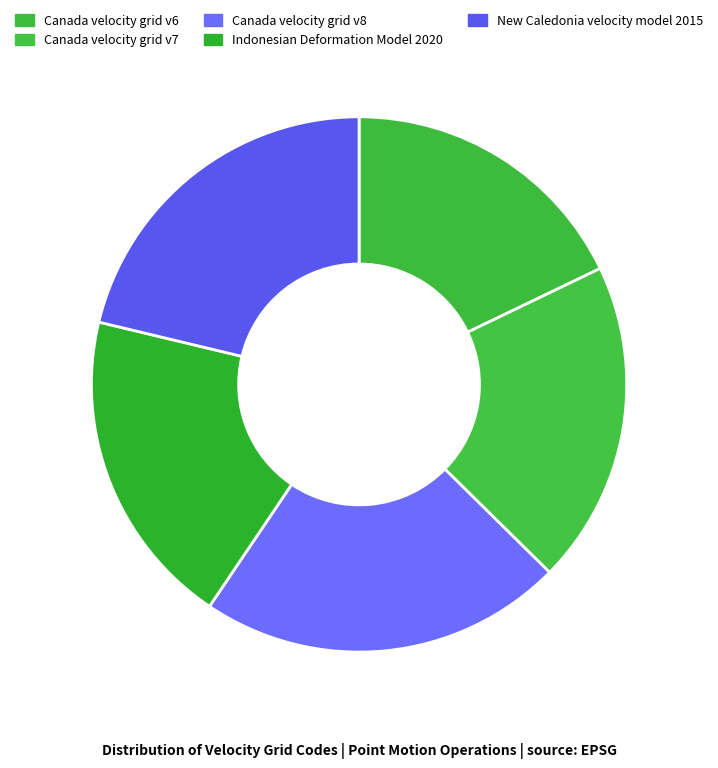

Count the number of slices in the pie.

5